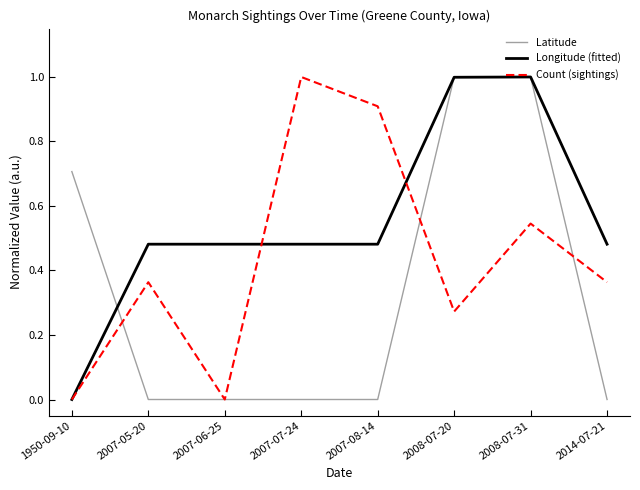

At how many categories does at least one series exceed 0?

8